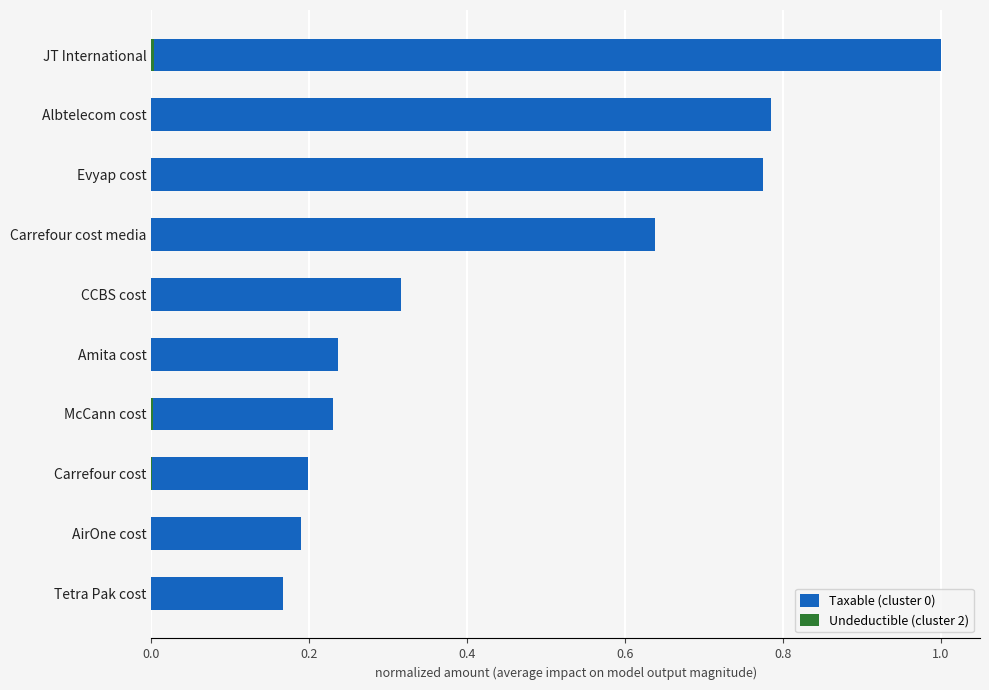

What position from the left is Evyap cost?

3